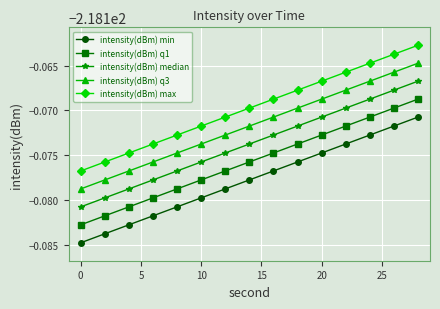

What are all the series names shown in the legend?

intensity(dBm) min, intensity(dBm) q1, intensity(dBm) median, intensity(dBm) q3, intensity(dBm) max